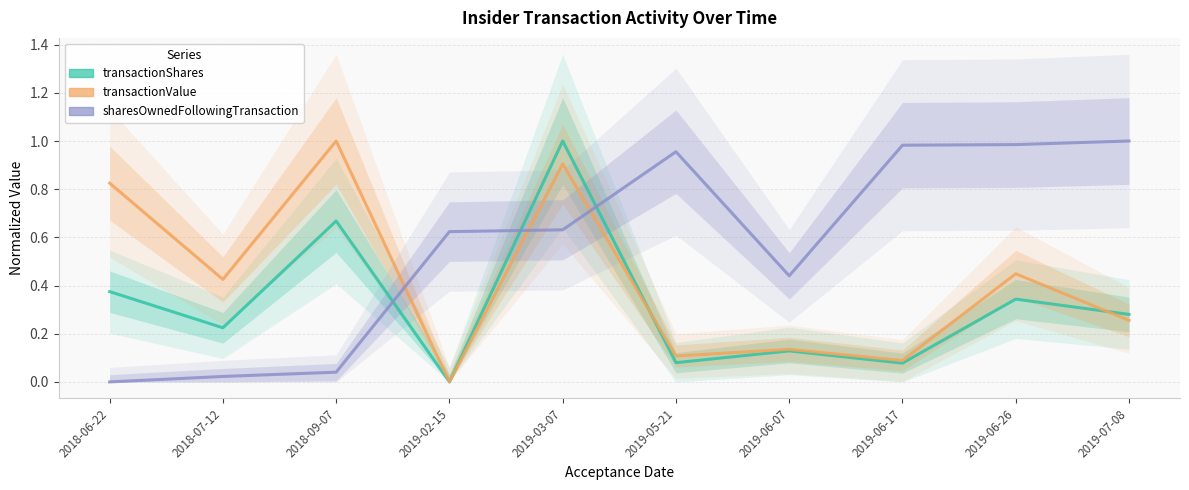

Reading left to right, list all the values displayed in this chart.

transactionShares: 0.4	0.2	0.7	0.0	1.0	0.1	0.1	0.1	0.3	0.3
transactionValue: 0.8	0.4	1.0	0.0	0.9	0.1	0.1	0.1	0.4	0.3
sharesOwnedFollowingTransaction: 0.0	0.0	0.0	0.6	0.6	1.0	0.4	1.0	1.0	1.0